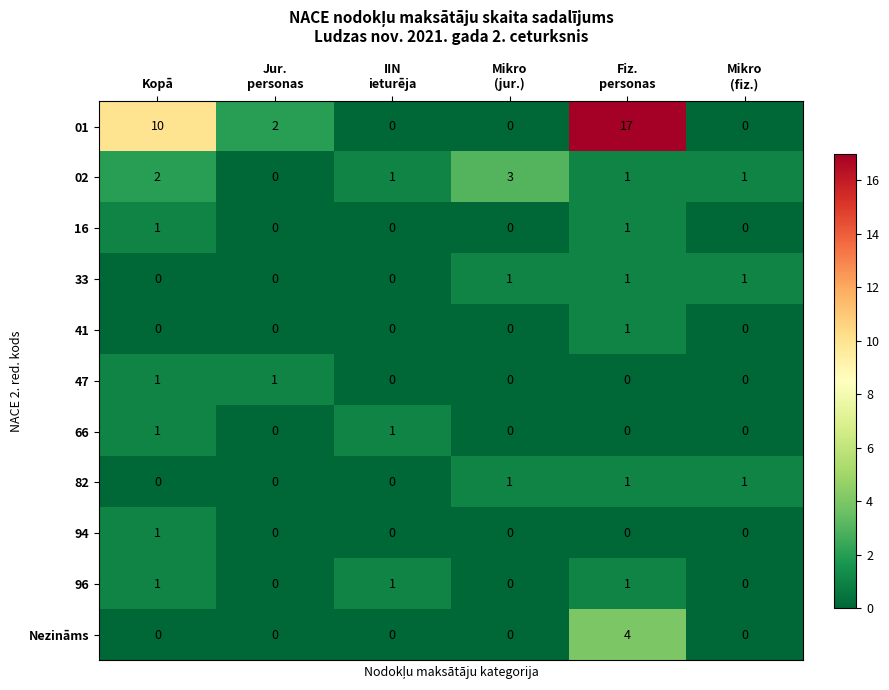

The 33 series shows 0 at Kopā. True or false?

True